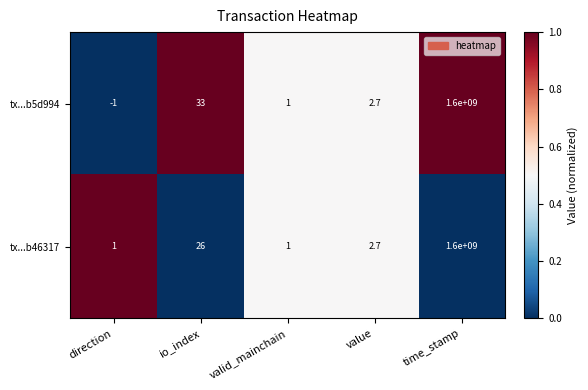

Reading left to right, what are all the values shown in this chart?

tx...b5d994: -1.0	33.0	1.0	2.7	1600000000.0
tx...b46317: 1.0	26.0	1.0	2.7	1600000000.0